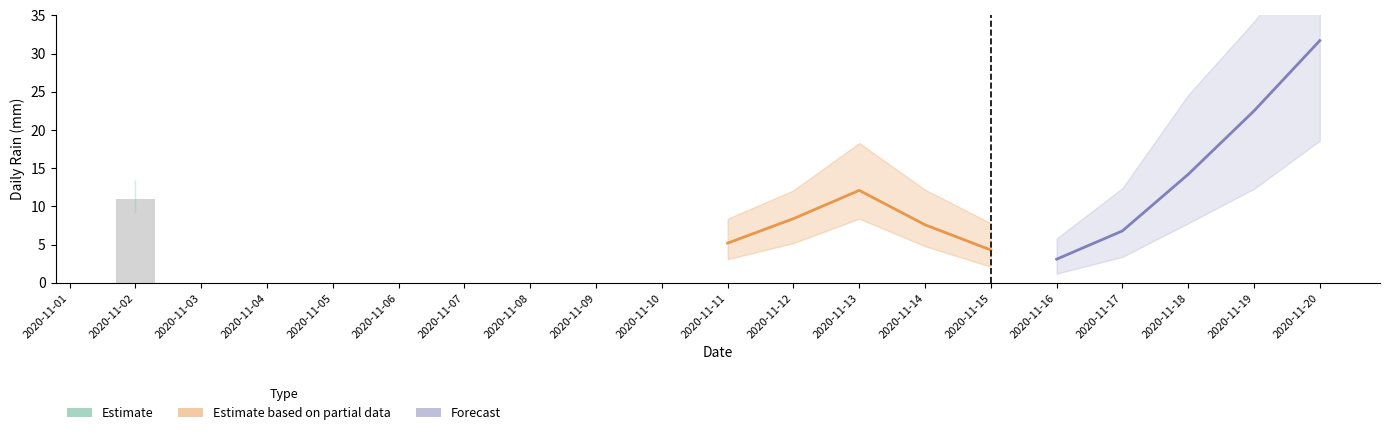

Is the value of Estimate based on partial data at 2020-11-04 greater than the value of Forecast at 2020-11-03?

No